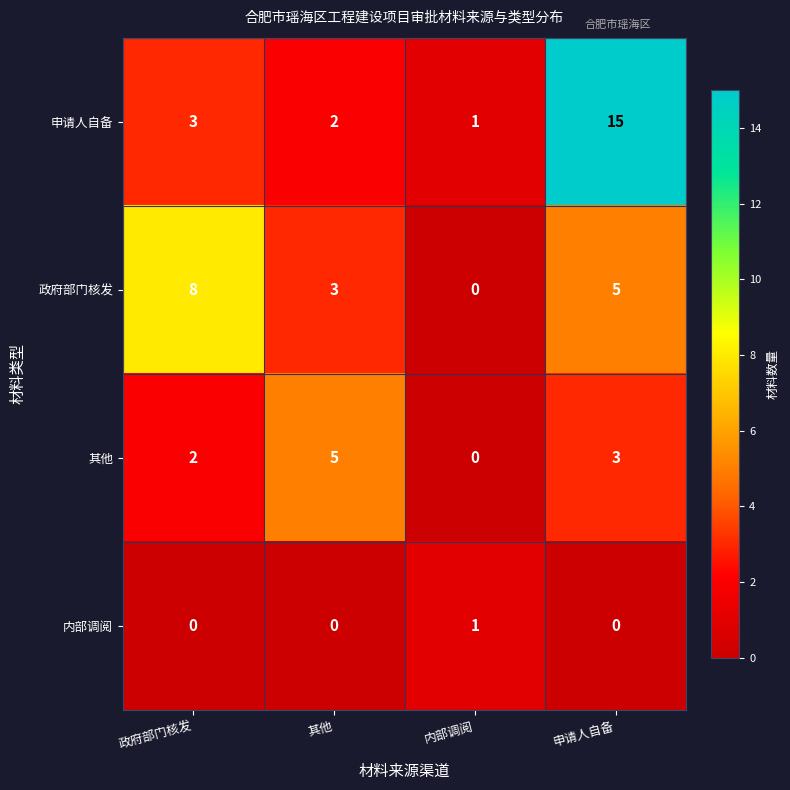

Which series has the largest range (max minus min)?

申请人自备